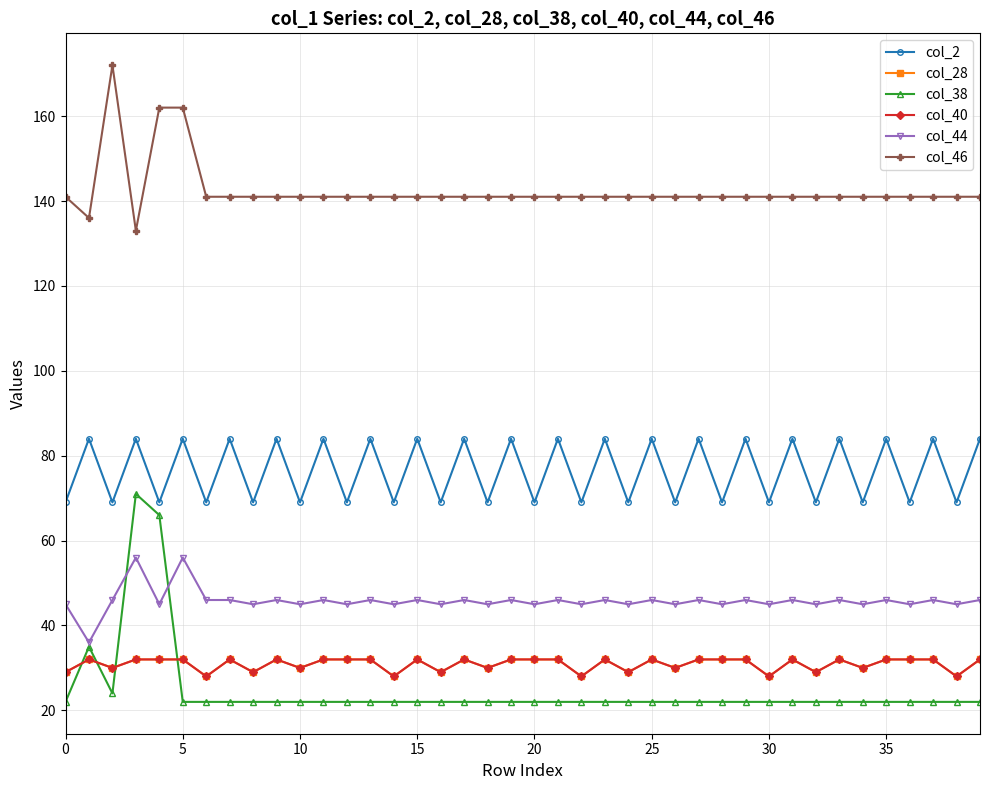

At how many categories does at least one series exceed 140?

38